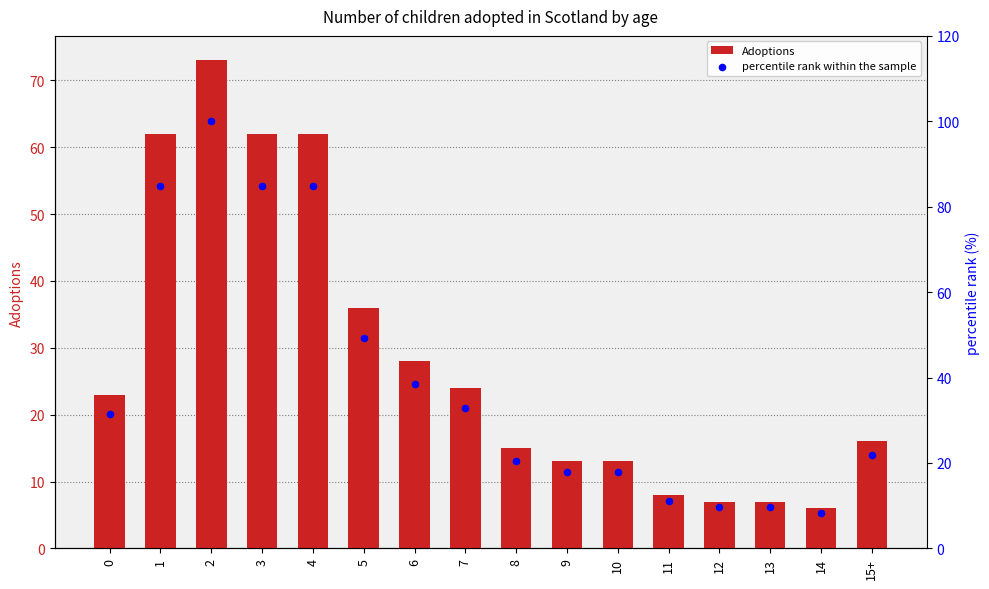

Which series reaches the minimum Y coordinate?

Adoptions